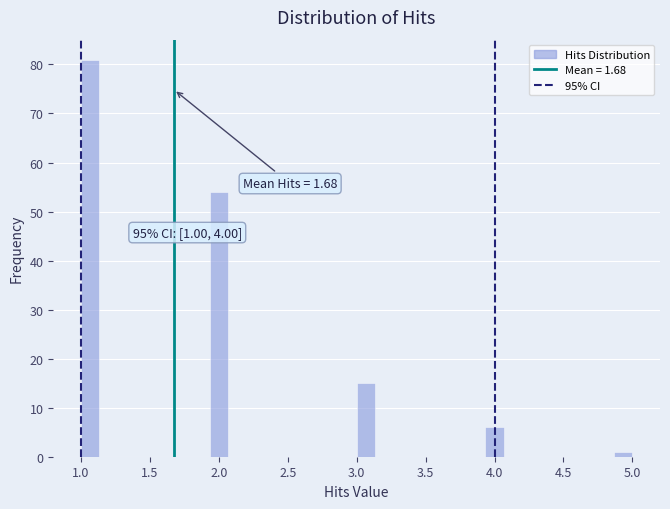

Read against the x-axis, roughly where is the centre of the tallest bar?

1.05